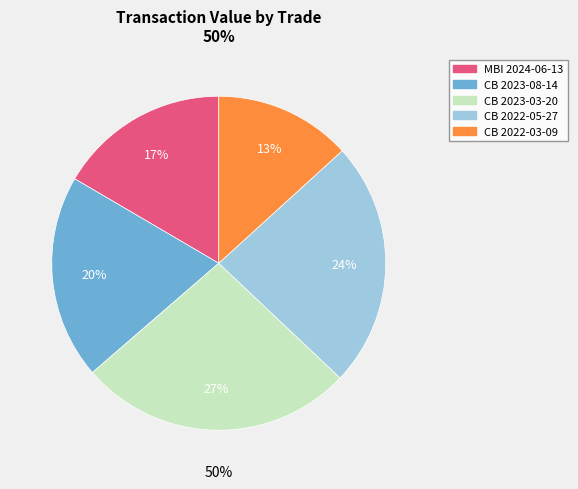

How many slices are in this pie chart?

5